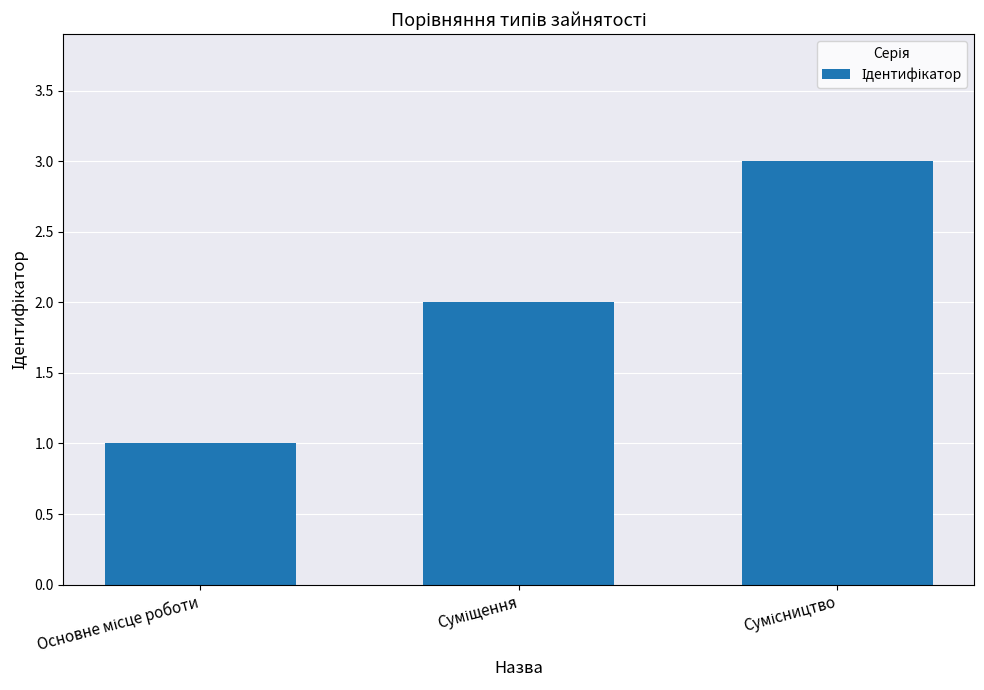

What is the sum of all values?

6